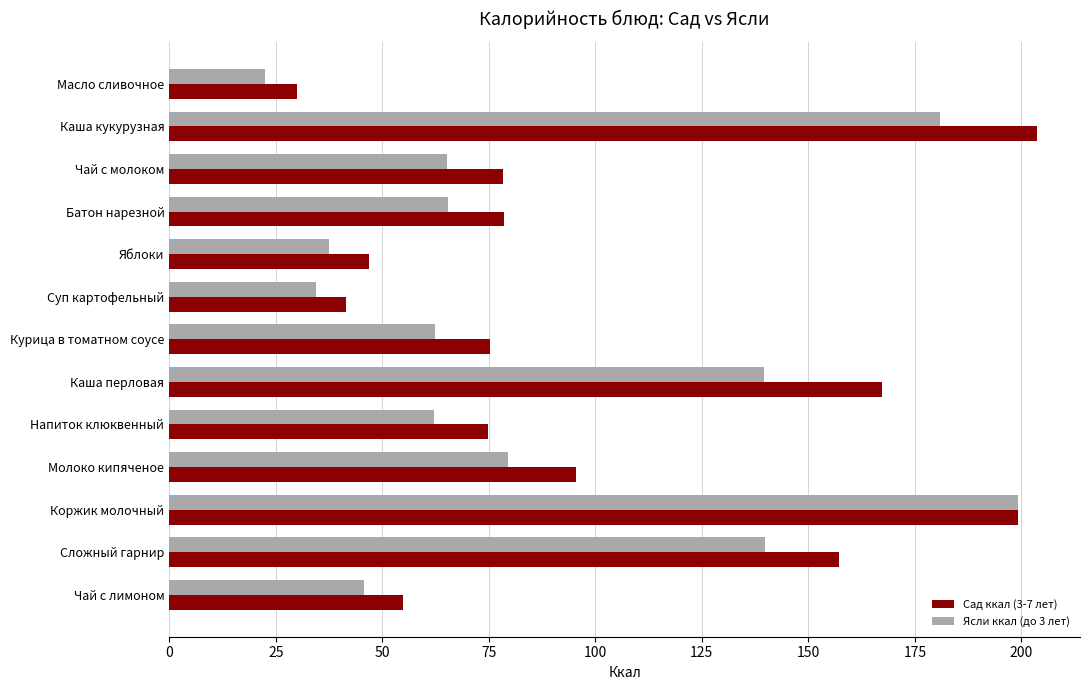

What is the maximum value for Ясли ккал (до 3 лет)?

199.2